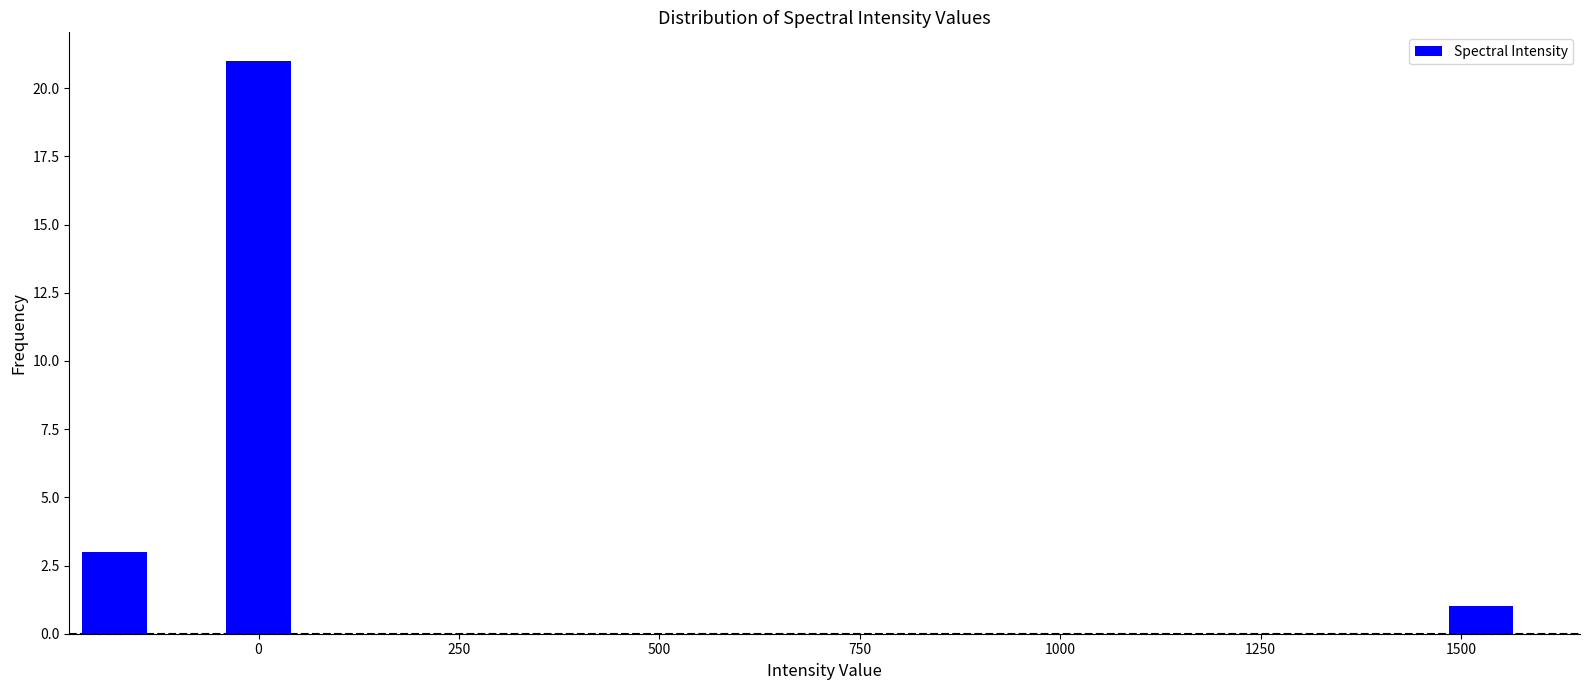

Around what value on the x-axis is the tallest bar? Give the approximate position of its centre, as read against the axis.

0